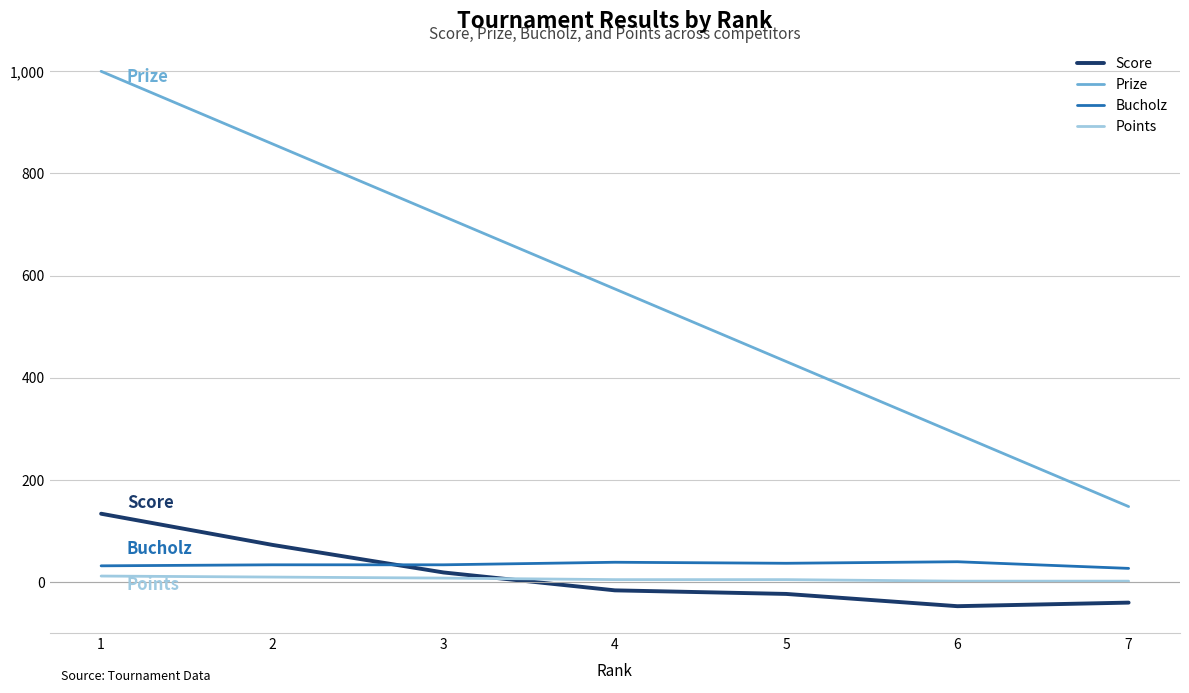

Does the chart display data point markers on the line(s)?

No